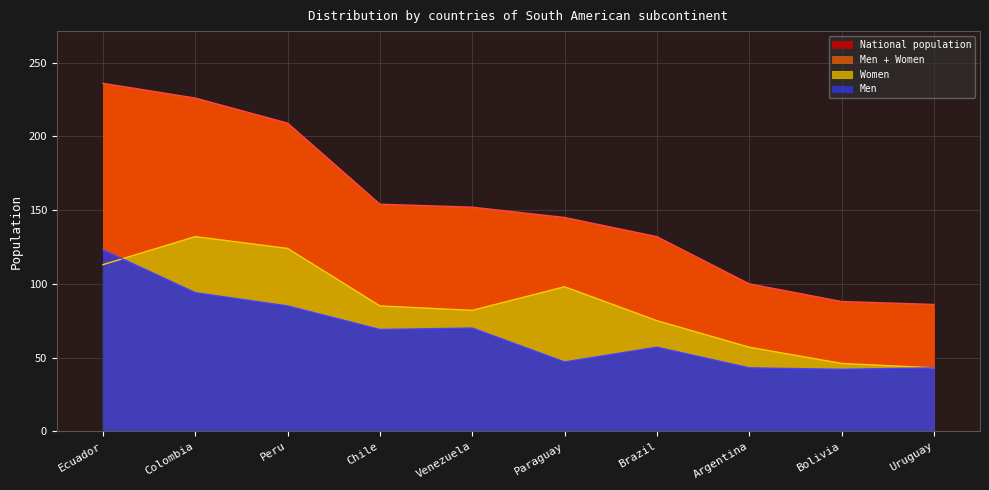

Does the chart have visible grid lines?

Yes